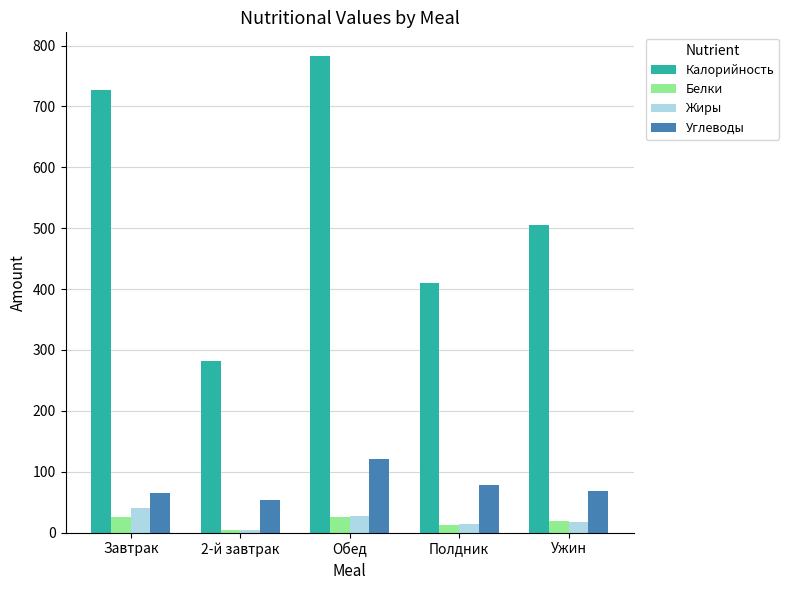

The value of Белки at Обед is 25.6. True or false?

True